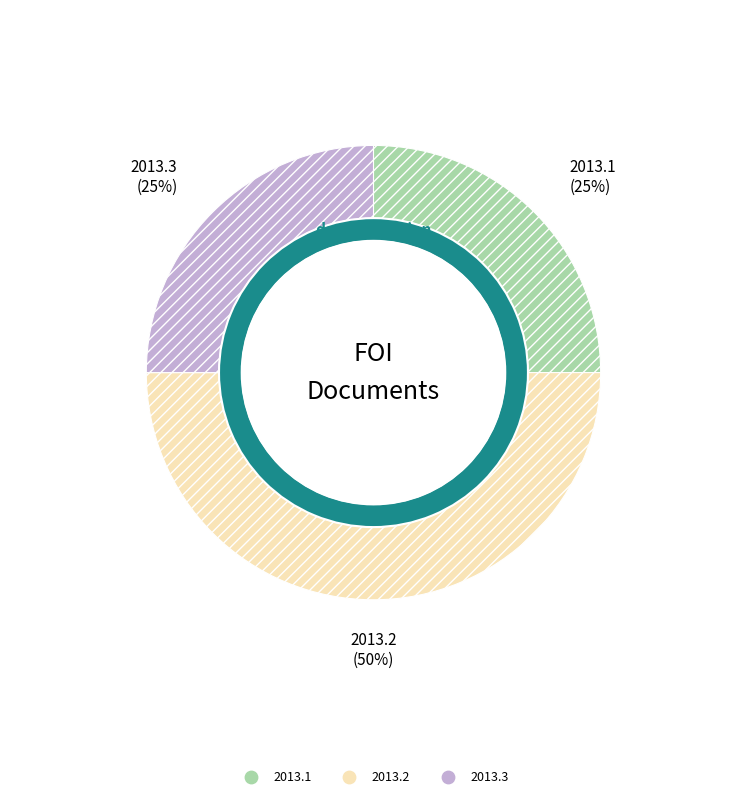

Which slice is the smallest?

nl.gm0397.2k.2013.1